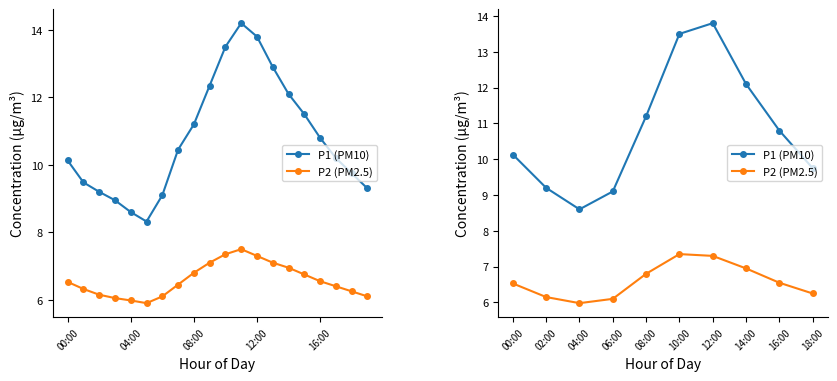

What is the value of the P1 (PM10) point at the 9th from the left?

10.8